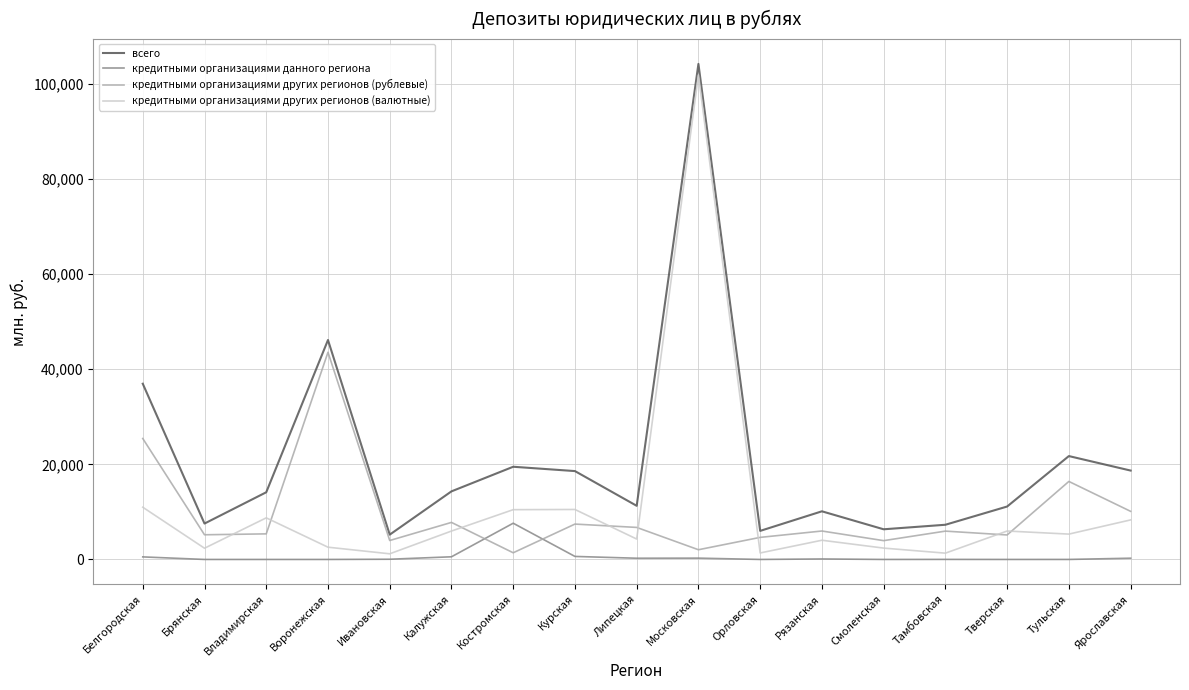

Is this an area chart (filled region under the line)?

No